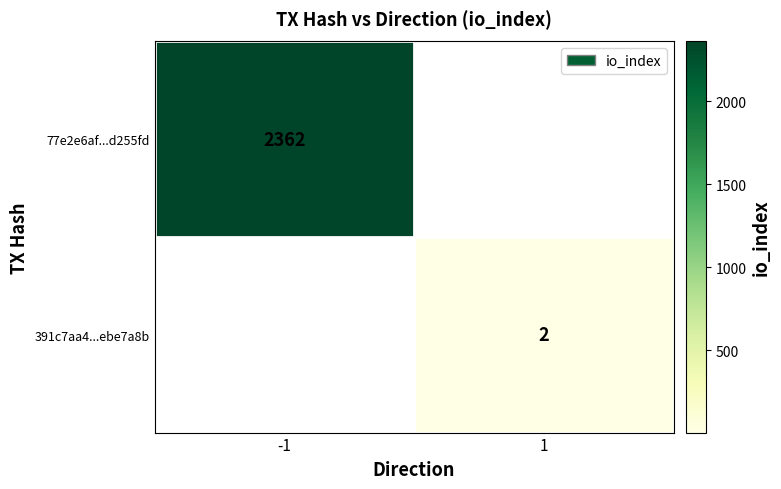

What is the greatest value displayed?

2362.0